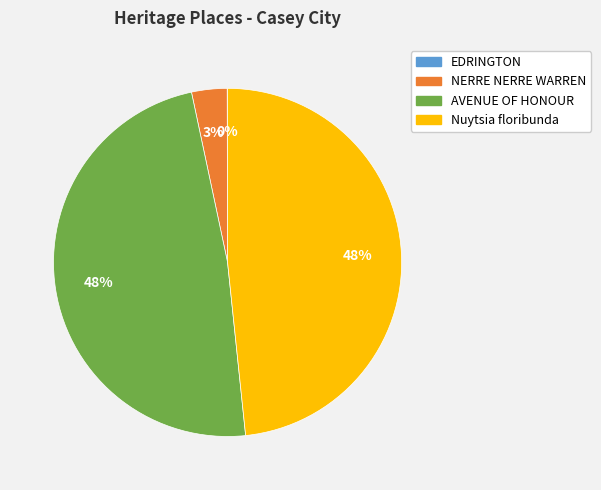

Do Nuytsia floribunda and NERRE NERRE WARREN together represent more than half of the pie?

Yes